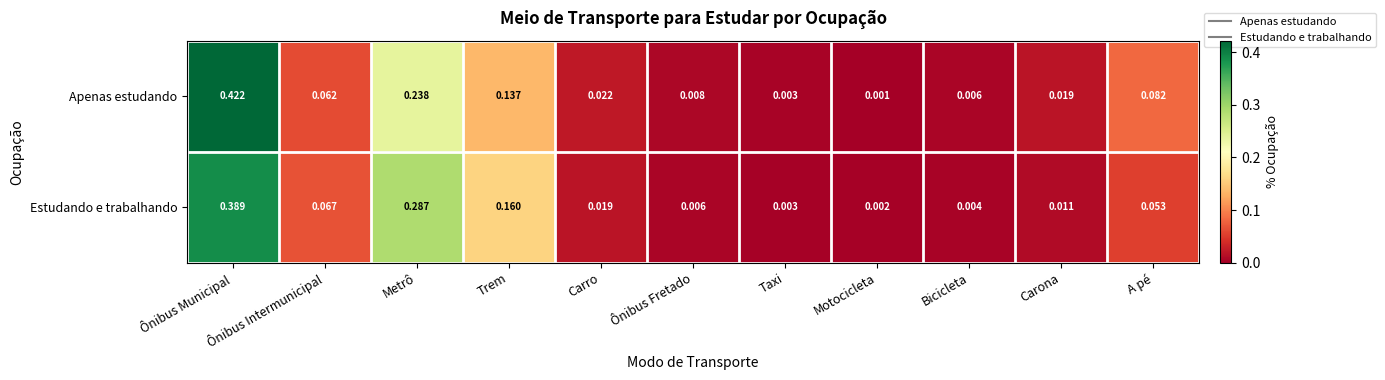

Which series has the widest spread of values?

Apenas estudando